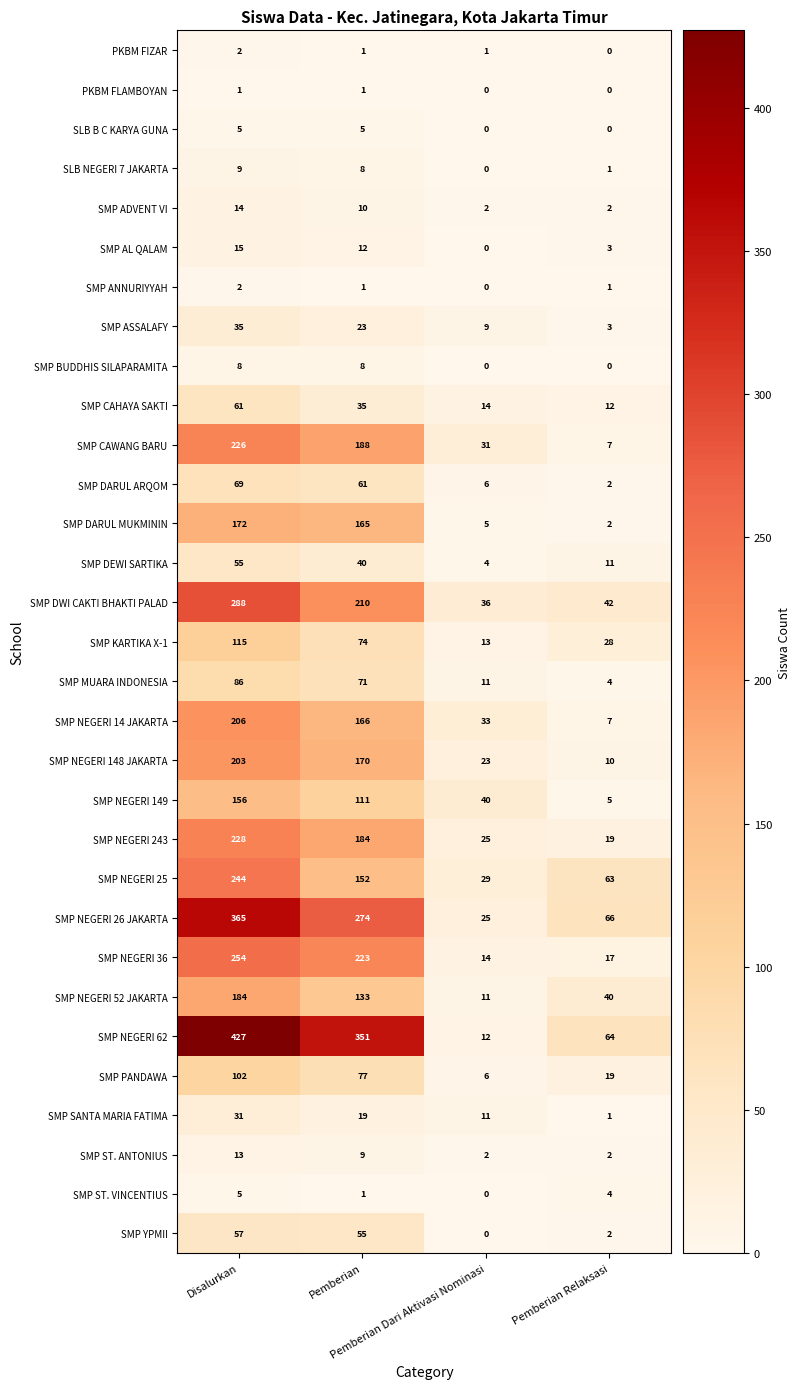

What is the average value of the SMP NEGERI 52 JAKARTA series?

92